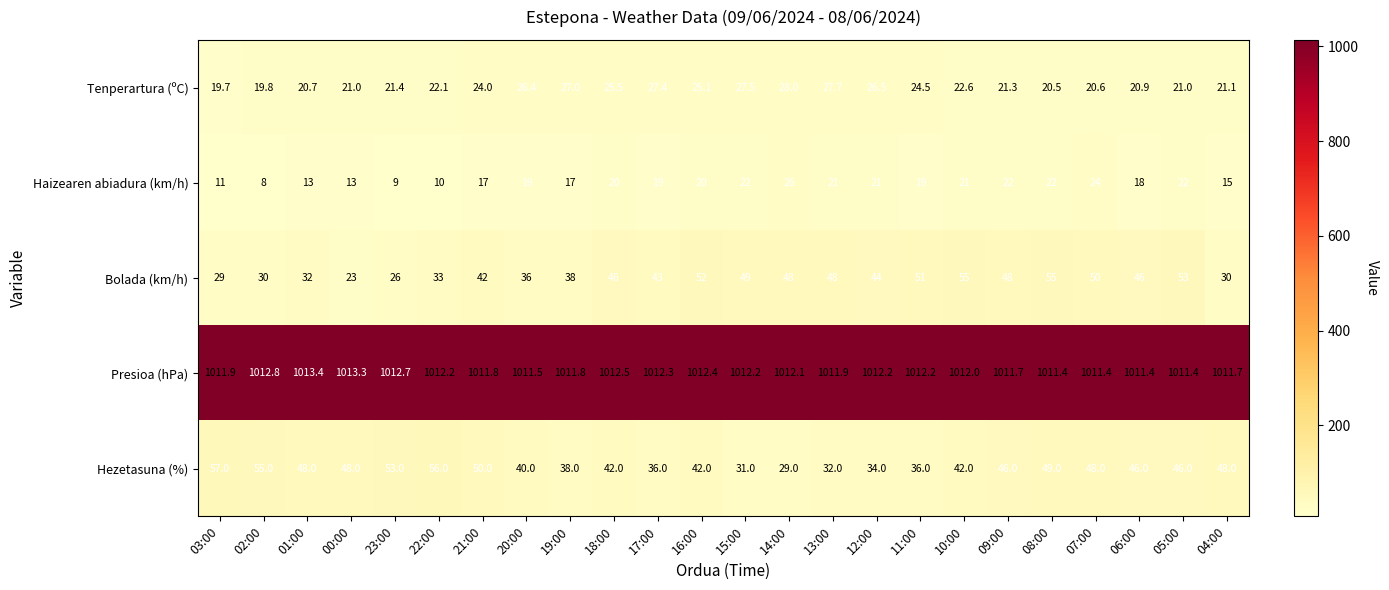

The Hezetasuna (%) series shows 56.0 at 22:00. True or false?

True